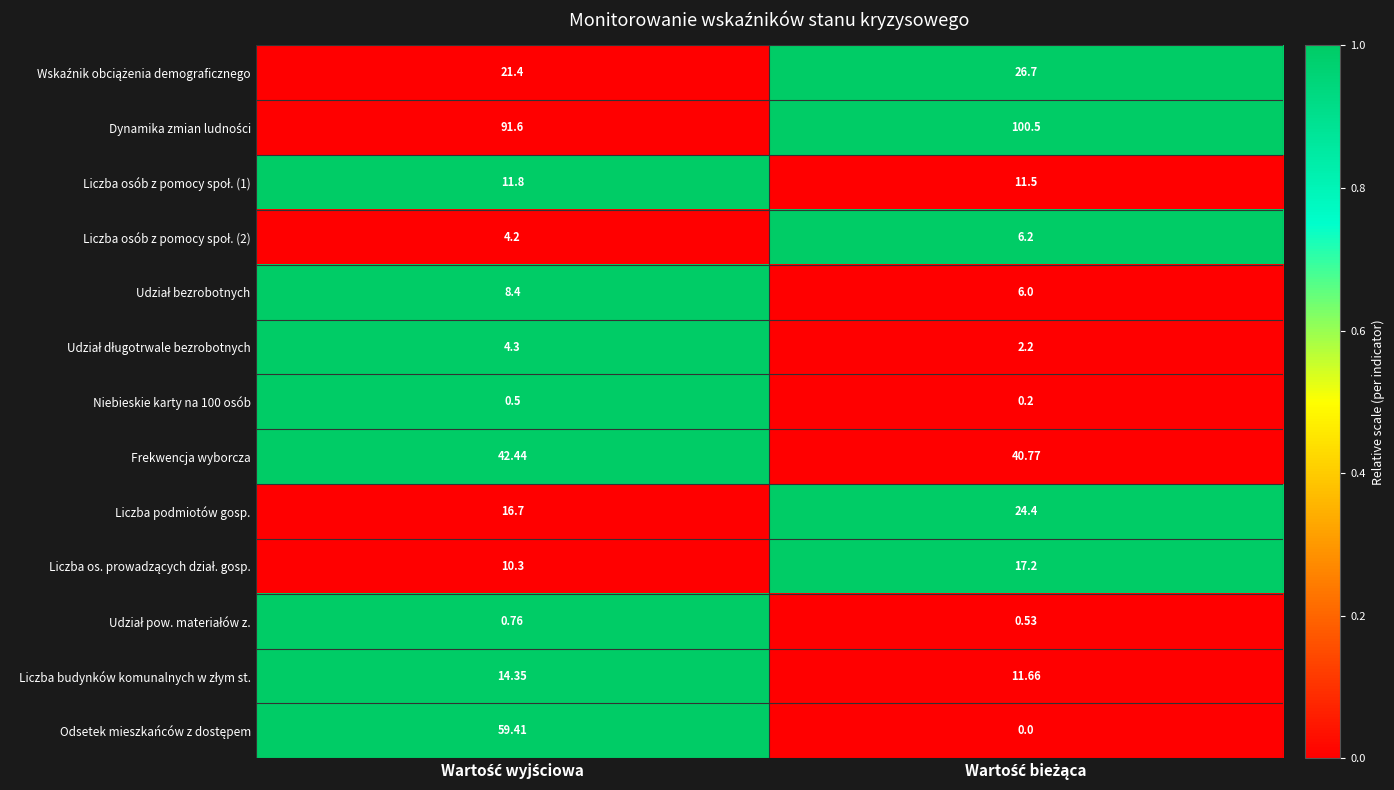

How many data points does each series have?

2